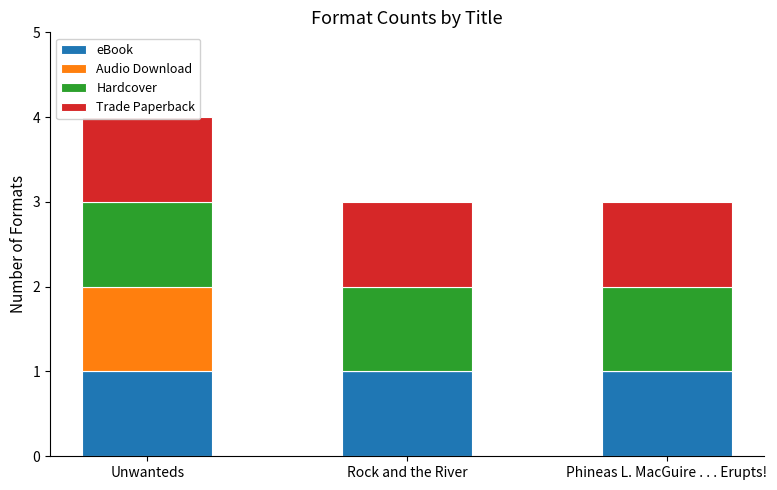

List the labels in order of Audio Download value, smallest first.

Rock and the River, Phineas L. MacGuire . . . Erupts!, Unwanteds